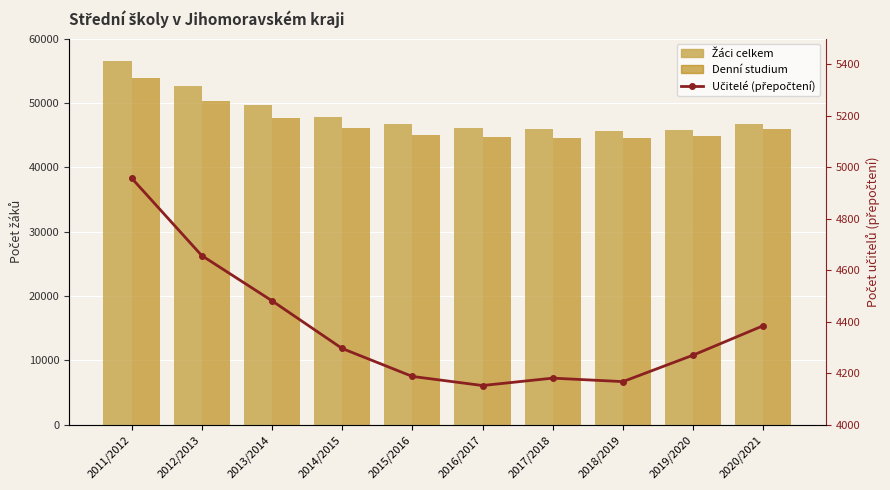

Which category has the highest value across all series?

2011/2012